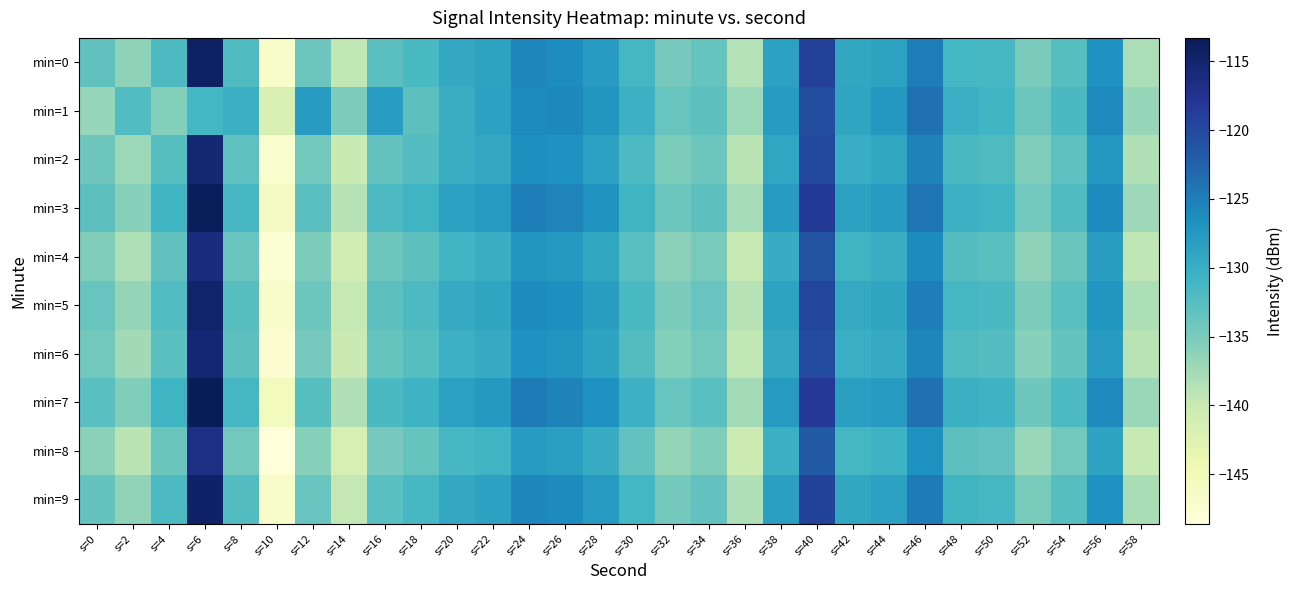

Reading left to right, what are all the values shown in this chart?

min=0: s=0=-133.2	s=2=-136.2	s=4=-131.8	s=6=-114.2	s=8=-132.0	s=10=-146.7	s=12=-134.0	s=14=-139.5	s=16=-132.9	s=18=-131.6	s=20=-129.4	s=22=-128.6	s=24=-125.7	s=26=-126.2	s=28=-127.8	s=30=-131.3	s=32=-134.7	s=34=-133.6	s=36=-138.5	s=38=-128.5	s=40=-119.2	s=42=-129.2	s=44=-128.7	s=46=-124.8	s=48=-131.1	s=50=-131.5	s=52=-135.0	s=54=-132.6	s=56=-126.8	s=58=-138.0
min=1: s=0=-136.8	s=2=-132.1	s=4=-135.7	s=6=-131.1	s=8=-130.3	s=10=-141.6	s=12=-127.8	s=14=-135.2	s=16=-128.0	s=18=-132.9	s=20=-130.0	s=22=-128.5	s=24=-126.1	s=26=-125.8	s=28=-127.2	s=30=-130.5	s=32=-133.8	s=34=-132.9	s=36=-137.1	s=38=-127.8	s=40=-120.5	s=42=-128.9	s=44=-127.5	s=46=-123.8	s=48=-130.2	s=50=-130.9	s=52=-134.1	s=54=-131.7	s=56=-125.9	s=58=-136.8
min=2: s=0=-134.2	s=2=-137.1	s=4=-132.5	s=6=-115.3	s=8=-133.1	s=10=-147.2	s=12=-134.5	s=14=-140.1	s=16=-133.5	s=18=-132.2	s=20=-130.1	s=22=-129.3	s=24=-126.4	s=26=-126.8	s=28=-128.4	s=30=-131.9	s=32=-135.2	s=34=-134.1	s=36=-139.0	s=38=-129.1	s=40=-120.0	s=42=-129.9	s=44=-129.2	s=46=-125.3	s=48=-131.7	s=50=-132.0	s=52=-135.5	s=54=-133.1	s=56=-127.3	s=58=-138.5
min=3: s=0=-132.9	s=2=-135.8	s=4=-130.9	s=6=-113.5	s=8=-131.5	s=10=-145.9	s=12=-132.8	s=14=-138.7	s=16=-131.9	s=18=-130.8	s=20=-128.6	s=22=-127.8	s=24=-124.9	s=26=-125.5	s=28=-127.0	s=30=-130.7	s=32=-134.0	s=34=-132.9	s=36=-137.8	s=38=-127.9	s=40=-118.5	s=42=-128.5	s=44=-127.9	s=46=-124.1	s=48=-130.5	s=50=-130.8	s=52=-134.4	s=54=-132.0	s=56=-126.1	s=58=-137.2
min=4: s=0=-135.5	s=2=-138.3	s=4=-133.2	s=6=-116.1	s=8=-133.8	s=10=-148.0	s=12=-135.2	s=14=-141.0	s=16=-134.2	s=18=-133.0	s=20=-130.9	s=22=-130.1	s=24=-127.2	s=26=-127.6	s=28=-129.2	s=30=-132.7	s=32=-136.1	s=34=-134.9	s=36=-139.8	s=38=-129.8	s=40=-121.0	s=42=-130.7	s=44=-130.0	s=46=-126.1	s=48=-132.4	s=50=-132.8	s=52=-136.3	s=54=-133.9	s=56=-128.1	s=58=-139.3
min=5: s=0=-133.8	s=2=-136.7	s=4=-132.1	s=6=-114.8	s=8=-132.5	s=10=-147.0	s=12=-134.1	s=14=-139.8	s=16=-133.0	s=18=-131.9	s=20=-129.7	s=22=-128.9	s=24=-126.0	s=26=-126.5	s=28=-128.1	s=30=-131.6	s=32=-135.0	s=34=-133.8	s=36=-138.7	s=38=-128.7	s=40=-119.6	s=42=-129.5	s=44=-128.9	s=46=-125.0	s=48=-131.3	s=50=-131.7	s=52=-135.2	s=54=-132.8	s=56=-127.2	s=58=-138.2
min=6: s=0=-134.5	s=2=-137.5	s=4=-132.8	s=6=-115.5	s=8=-132.9	s=10=-147.5	s=12=-134.8	s=14=-140.3	s=16=-133.7	s=18=-132.5	s=20=-130.4	s=22=-129.6	s=24=-126.7	s=26=-127.2	s=28=-128.8	s=30=-132.3	s=32=-135.7	s=34=-134.5	s=36=-139.4	s=38=-129.4	s=40=-120.3	s=42=-130.2	s=44=-129.6	s=46=-125.7	s=48=-132.0	s=50=-132.4	s=52=-135.9	s=54=-133.5	s=56=-127.8	s=58=-138.9
min=7: s=0=-132.7	s=2=-135.5	s=4=-130.7	s=6=-113.3	s=8=-131.3	s=10=-145.7	s=12=-132.6	s=14=-138.5	s=16=-131.7	s=18=-130.6	s=20=-128.4	s=22=-127.6	s=24=-124.7	s=26=-125.3	s=28=-126.8	s=30=-130.5	s=32=-133.8	s=34=-132.7	s=36=-137.6	s=38=-127.7	s=40=-118.3	s=42=-128.3	s=44=-127.7	s=46=-123.9	s=48=-130.3	s=50=-130.6	s=52=-134.2	s=54=-131.8	s=56=-125.9	s=58=-137.0
min=8: s=0=-136.0	s=2=-139.0	s=4=-133.9	s=6=-116.7	s=8=-134.4	s=10=-148.6	s=12=-135.8	s=14=-141.6	s=16=-134.8	s=18=-133.6	s=20=-131.5	s=22=-130.7	s=24=-127.8	s=26=-128.2	s=28=-129.8	s=30=-133.3	s=32=-136.7	s=34=-135.5	s=36=-140.4	s=38=-130.3	s=40=-121.6	s=42=-131.3	s=44=-130.6	s=46=-126.7	s=48=-133.0	s=50=-133.4	s=52=-136.9	s=54=-134.5	s=56=-128.7	s=58=-139.9
min=9: s=0=-133.5	s=2=-136.4	s=4=-131.8	s=6=-114.5	s=8=-132.2	s=10=-146.8	s=12=-133.8	s=14=-139.5	s=16=-132.7	s=18=-131.5	s=20=-129.3	s=22=-128.5	s=24=-125.6	s=26=-126.1	s=28=-127.7	s=30=-131.2	s=32=-134.6	s=34=-133.4	s=36=-138.3	s=38=-128.3	s=40=-119.4	s=42=-129.2	s=44=-128.6	s=46=-124.7	s=48=-131.0	s=50=-131.4	s=52=-134.9	s=54=-132.5	s=56=-126.7	s=58=-137.9